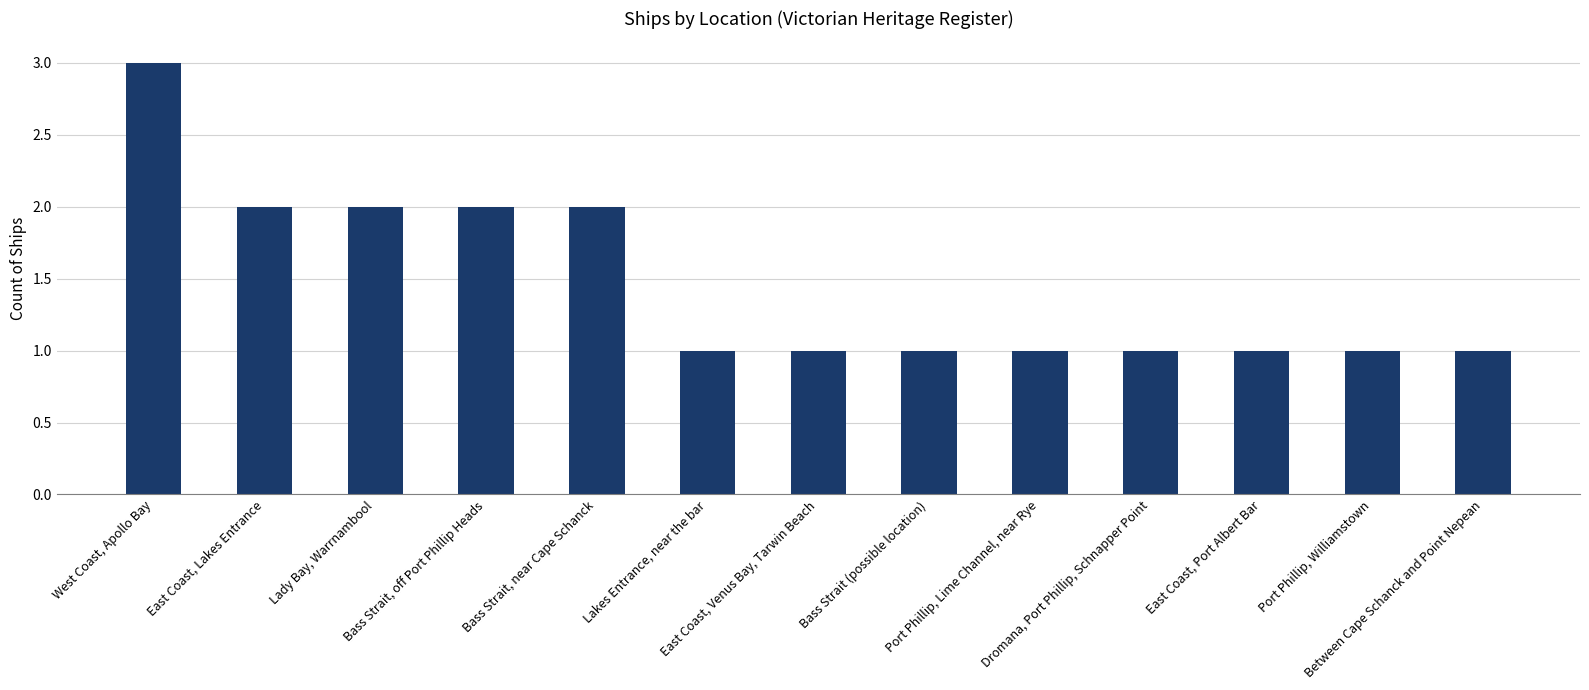

Between Bass Strait (possible location) and East Coast, Lakes Entrance, which is larger?

East Coast, Lakes Entrance